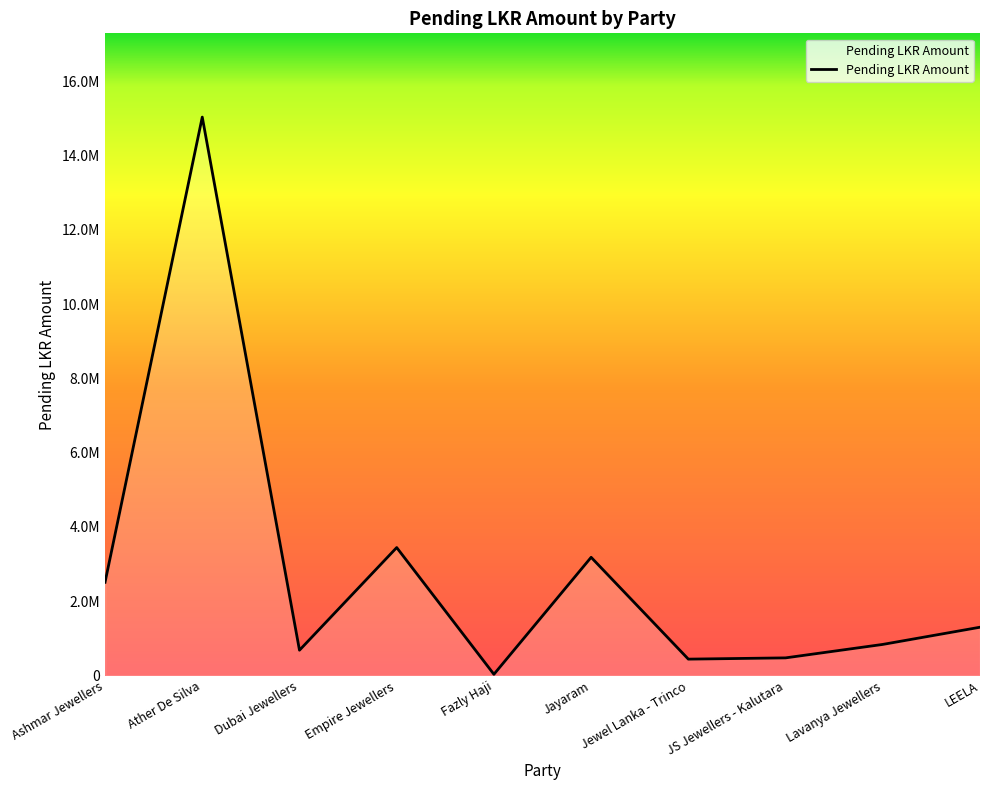

Rank the categories by value from highest to lowest.

Ather De Silva, Empire Jewellers, Jayaram, Ashmar Jewellers, LEELA, Lavanya Jewellers, Dubai Jewellers, JS Jewellers - Kalutara, Jewel Lanka - Trinco, Fazly Haji